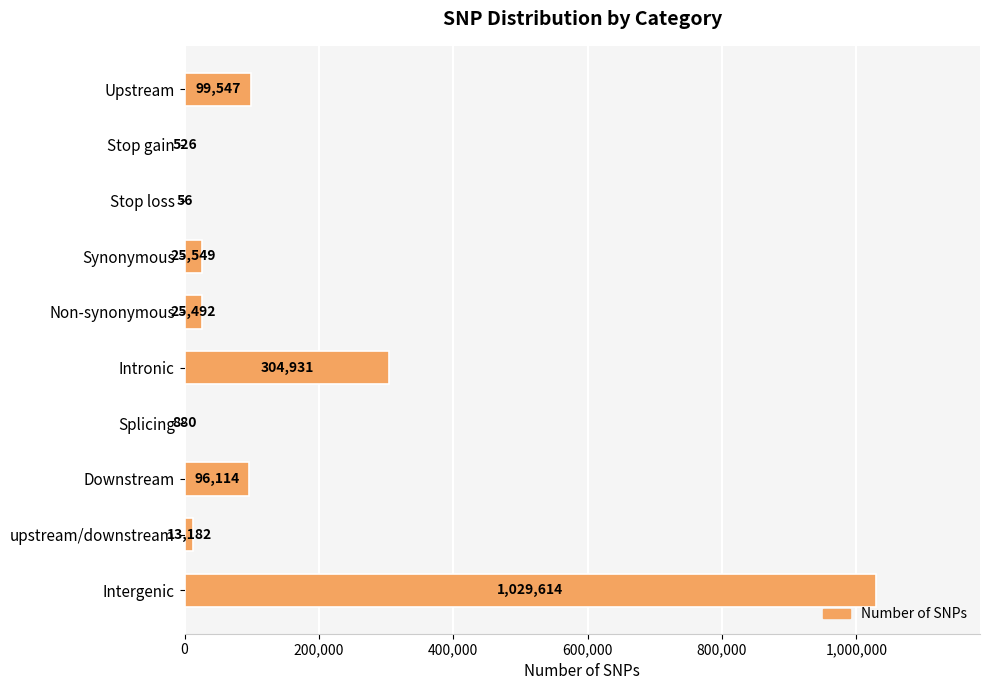

What is the sum of all values?

1595891